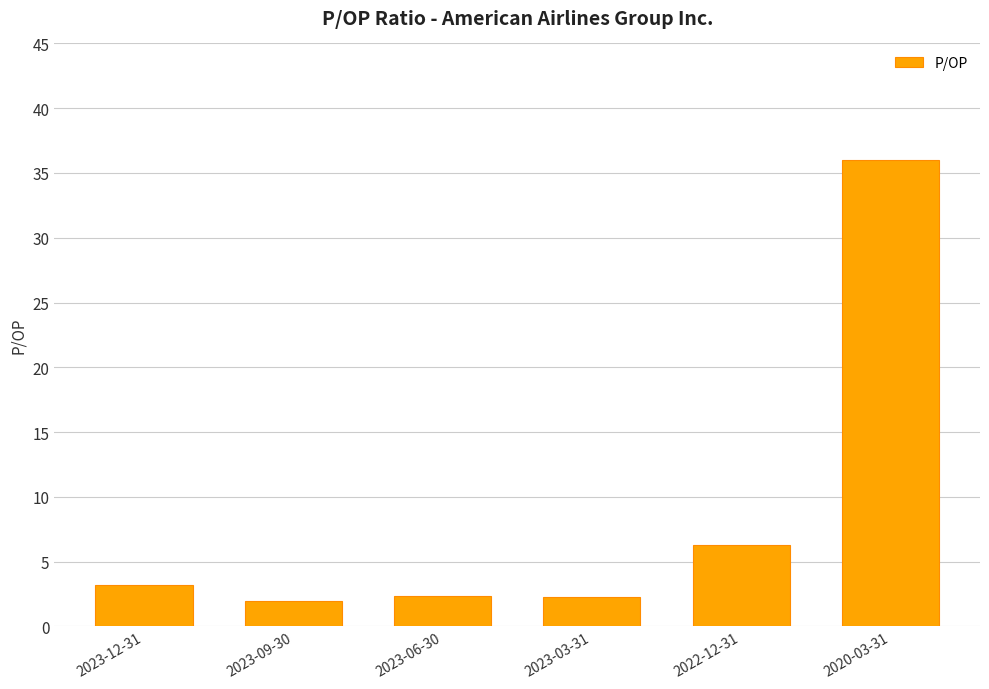

At which label is the value closest to 19?

2022-12-31